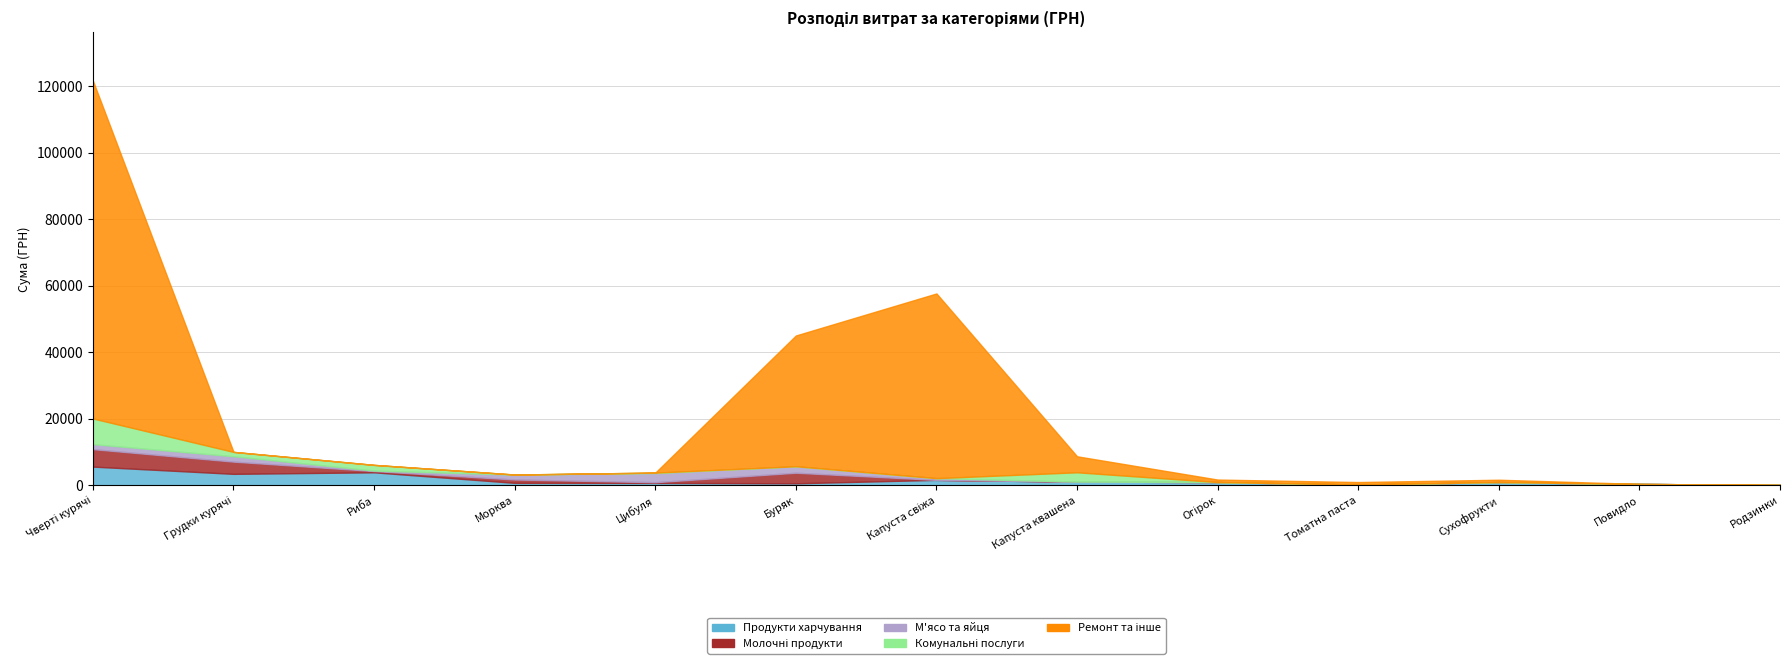

What is the difference between the maximum and minimum values in the Продукти харчування series?

5497.8